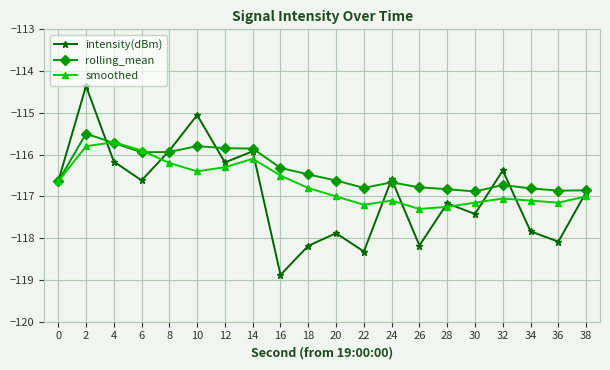

What is the smallest value displayed?

-118.9